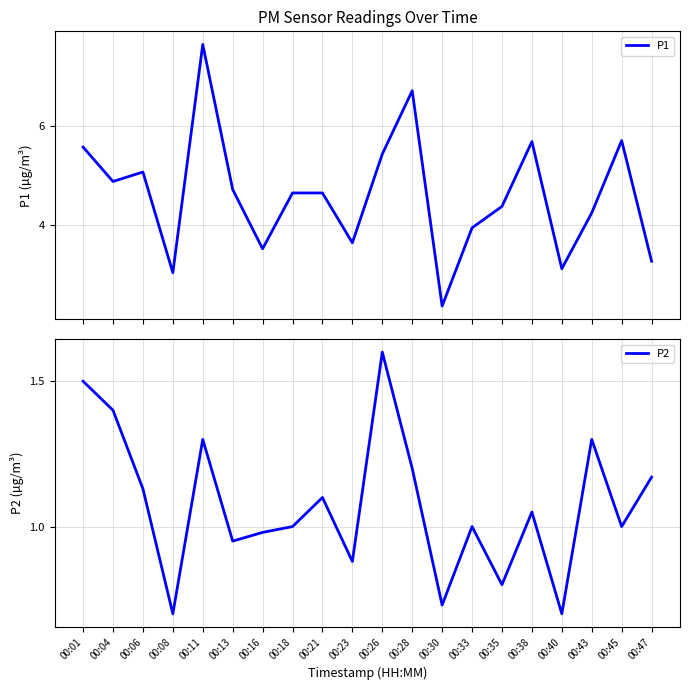

Reading left to right, list all the values displayed in this chart.

P1: 5.6	4.9	5.1	3.0	7.6	4.7	3.5	4.7	4.7	3.6	5.4	6.7	2.4	4.0	4.4	5.7	3.1	4.2	5.7	3.3
P2: 1.5	1.4	1.1	0.7	1.3	0.9	1.0	1.0	1.1	0.9	1.6	1.2	0.7	1.0	0.8	1.1	0.7	1.3	1.0	1.2